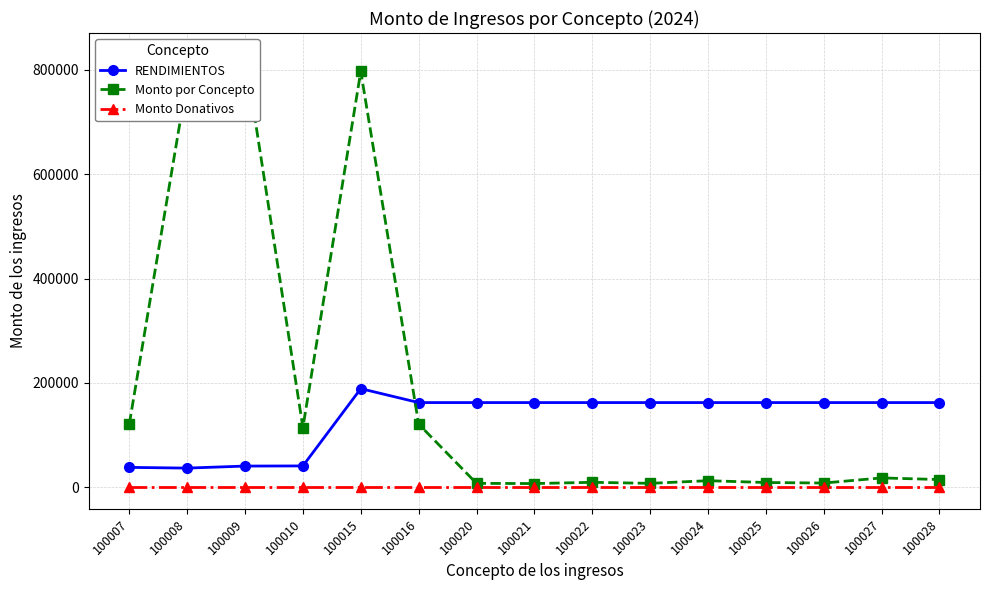

Rank the series by their maximum value, from highest to lowest.

Monto por Concepto, RENDIMIENTOS, Monto Donativos